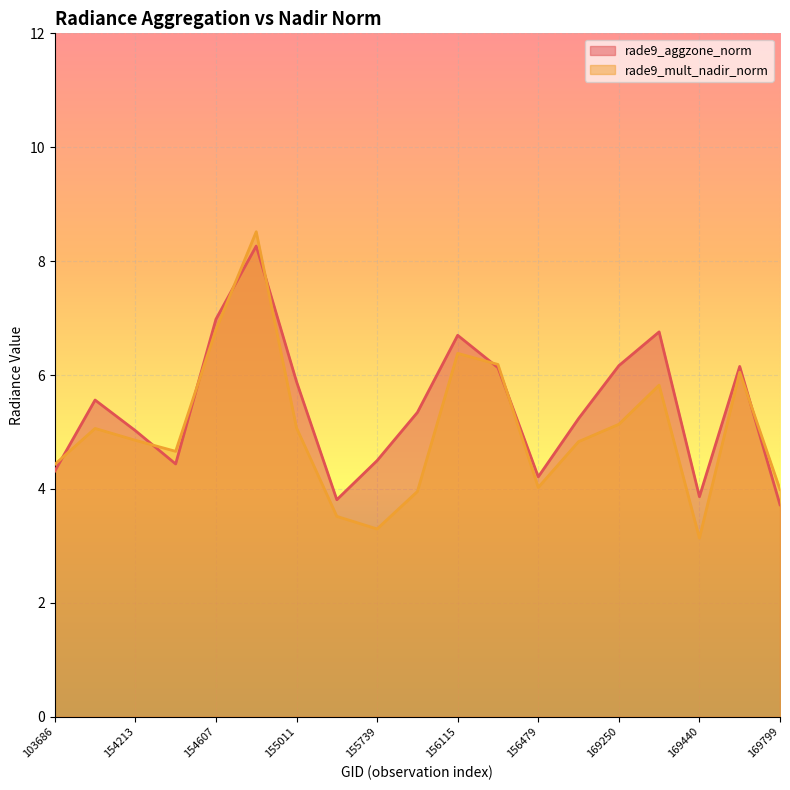

Is it true that rade9_mult_nadir_norm equals 3.5 at 155557?

True